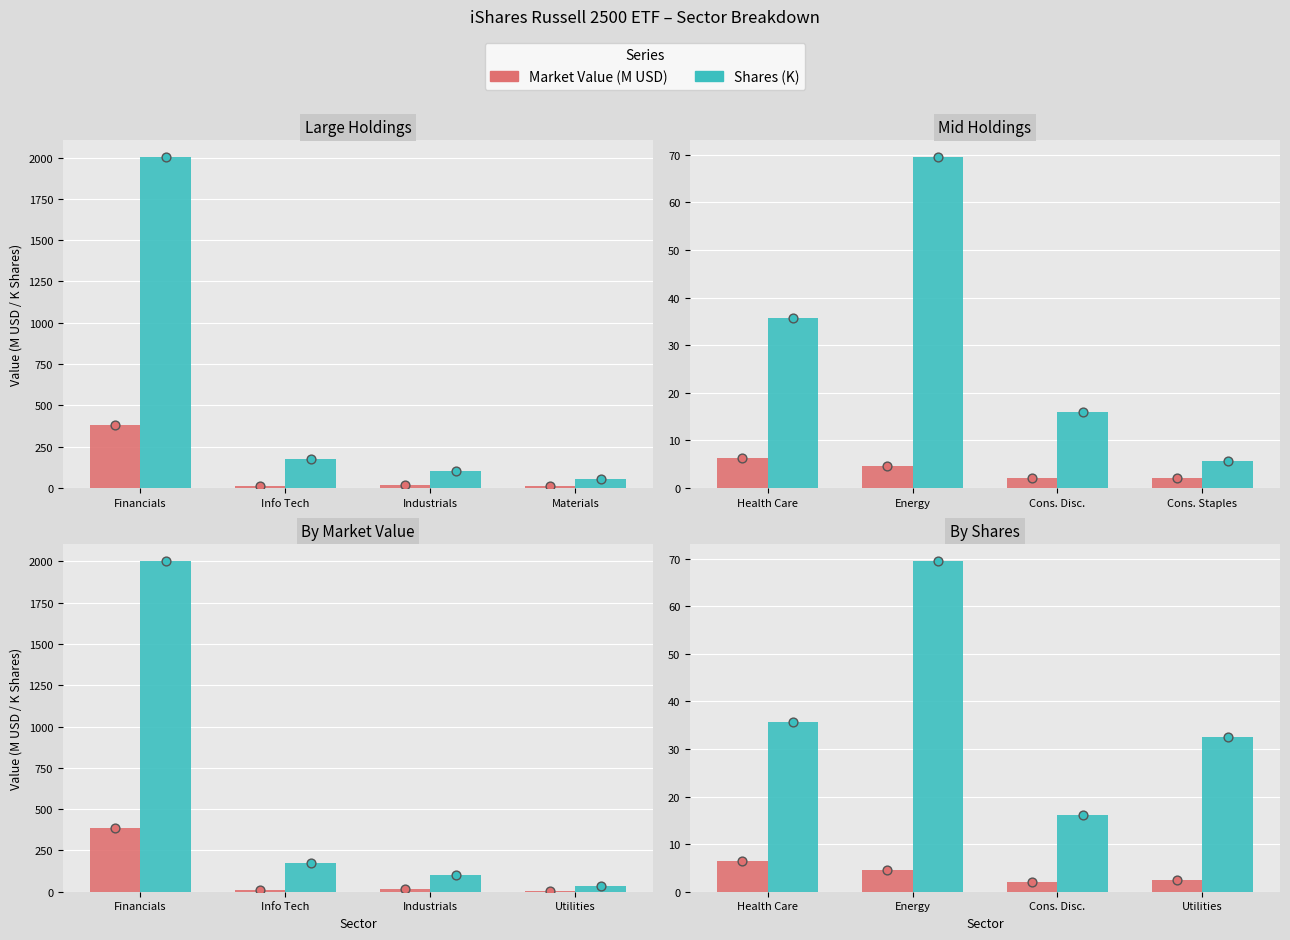

Which series has the largest Y range (max minus min)?

Shares (K)